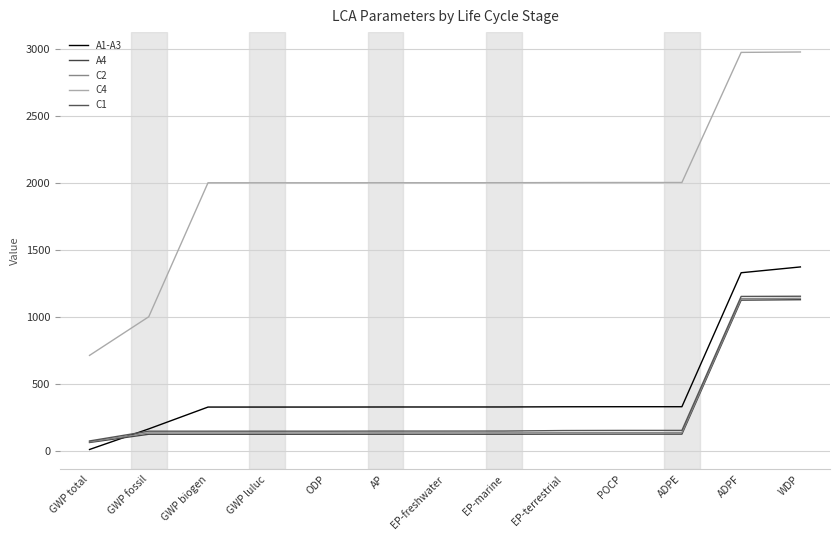

The C1 series shows 146.9 at EP-marine. True or false?

True